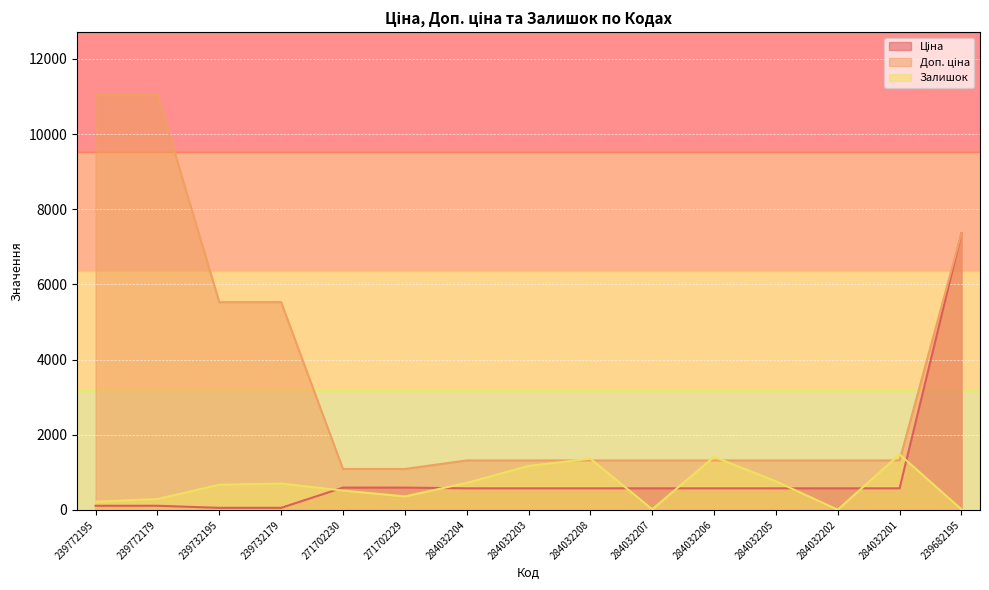

What is the label of the 9th point from the right?

284032204